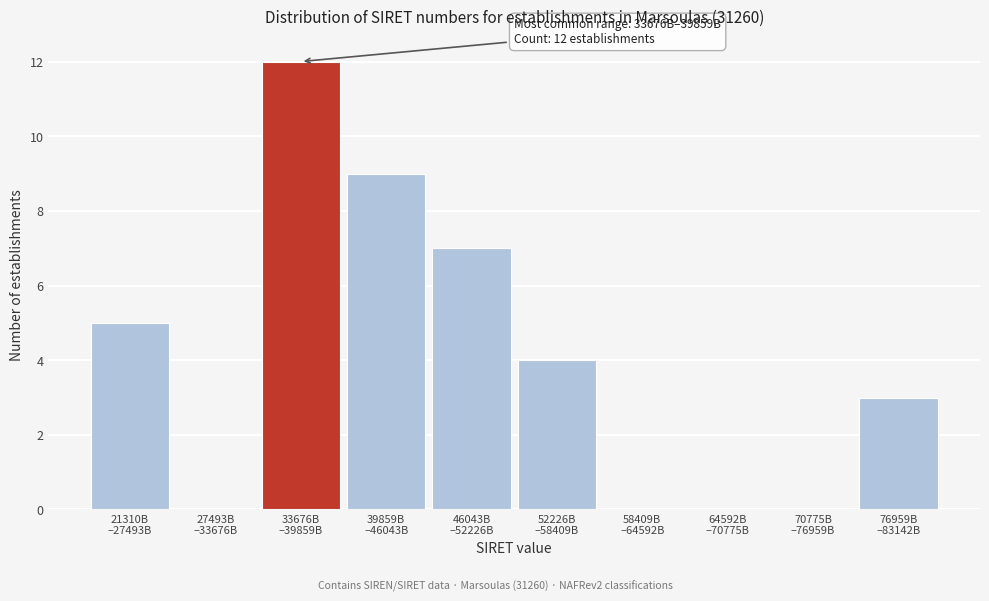

What is the sum of all values?

40